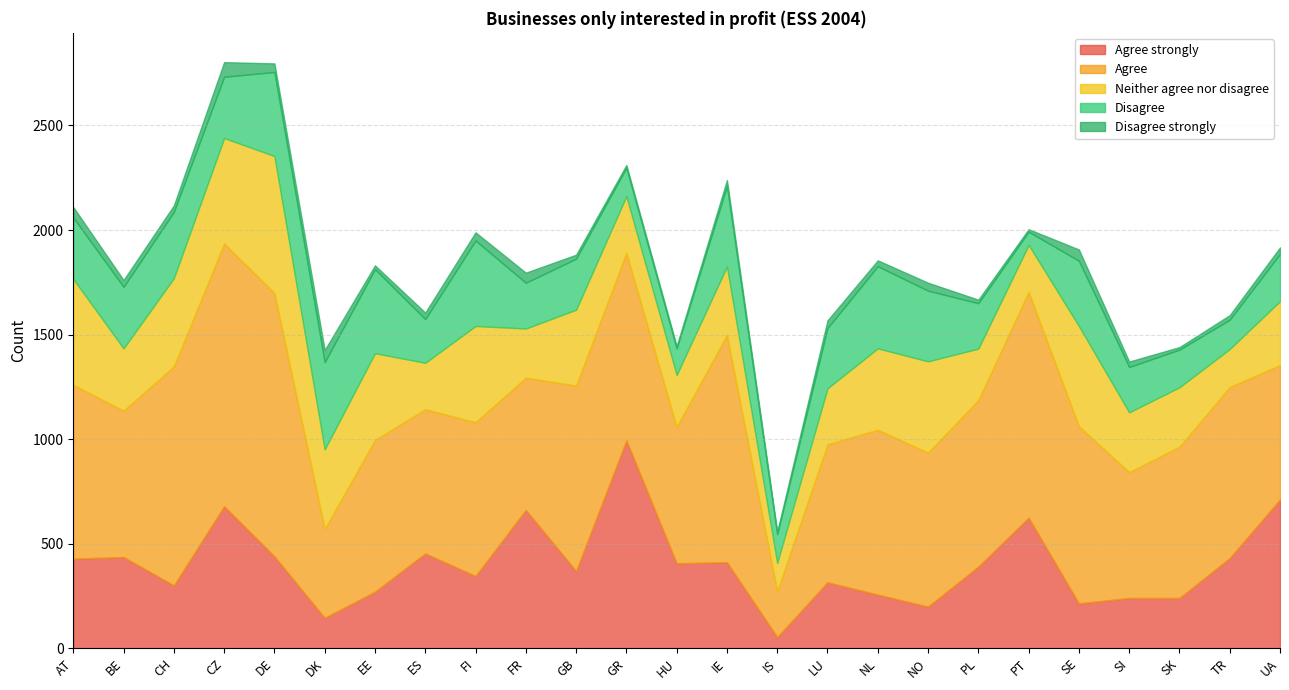

How many values in the Disagree strongly series exceed 31?

10